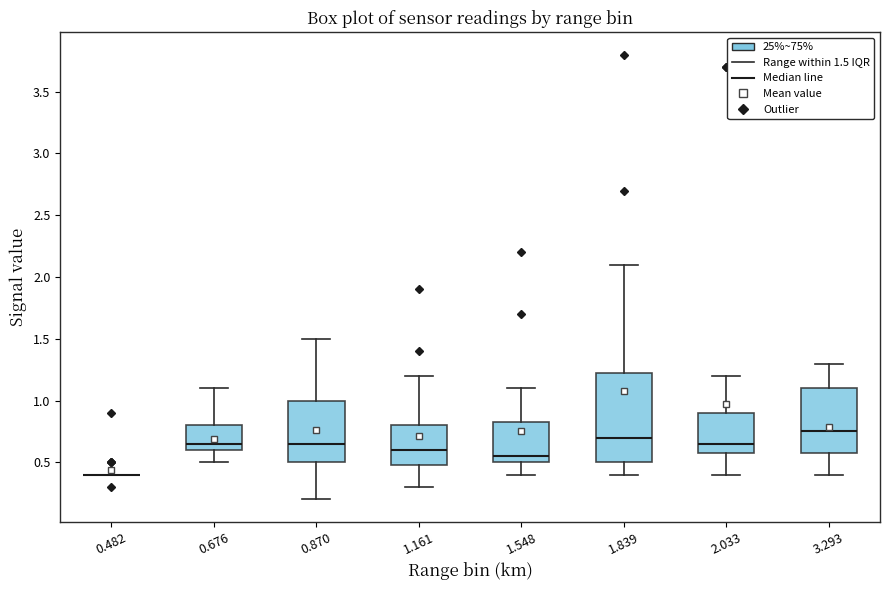

Comparing the boxes themselves (not the whiskers), which one is the tallest?

1.839